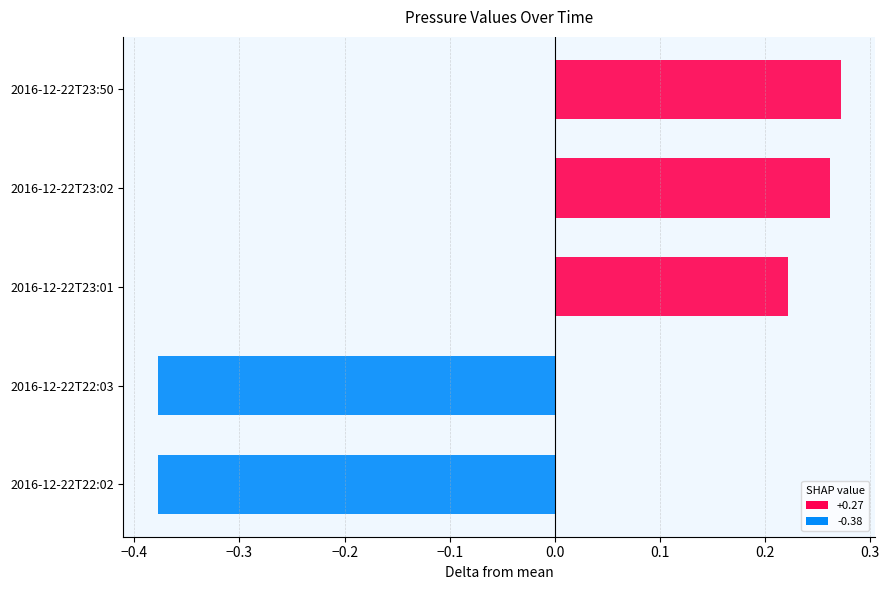

What is the sum of the values at 2016-12-22T22:03 and 2016-12-22T22:02?

-0.8